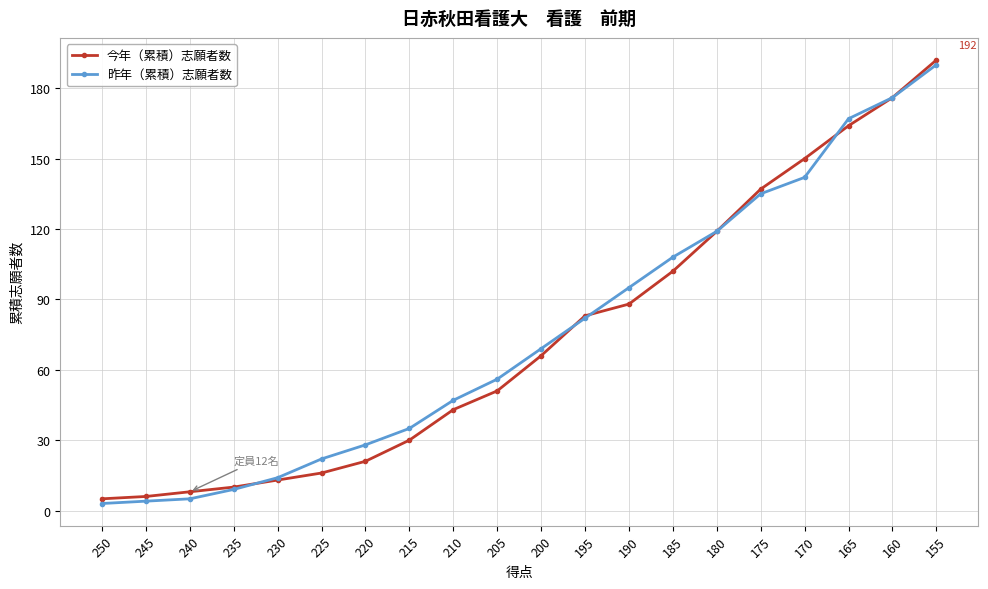

Rank the series by their maximum value, from lowest to highest.

昨年（累積）志願者数, 今年（累積）志願者数